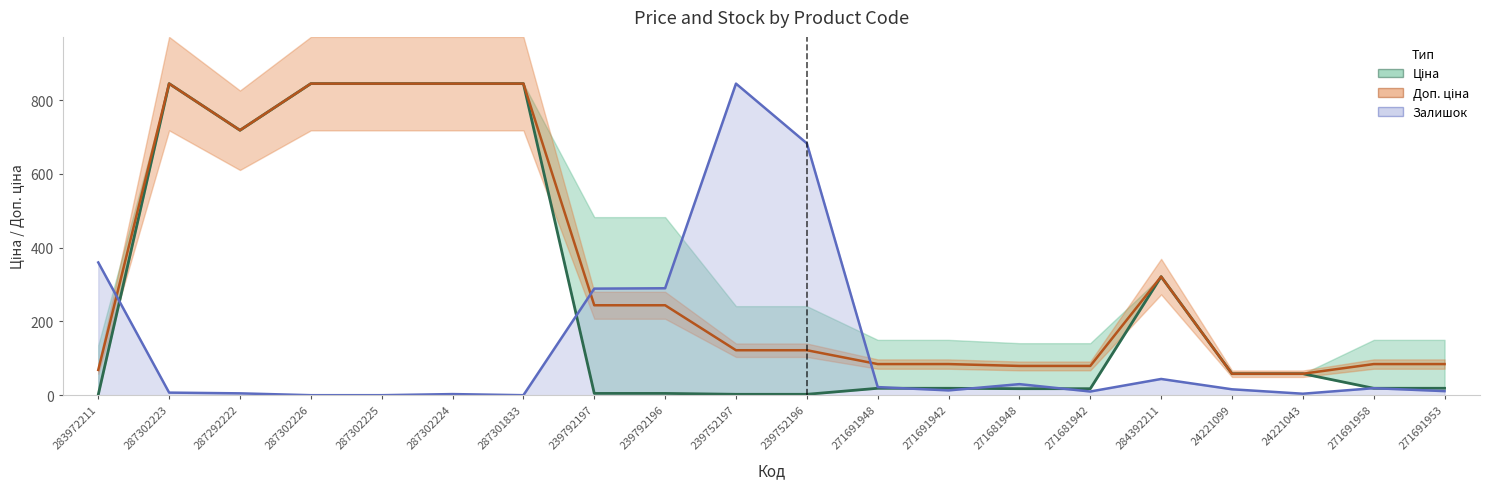

How many series are shown in this chart?

3